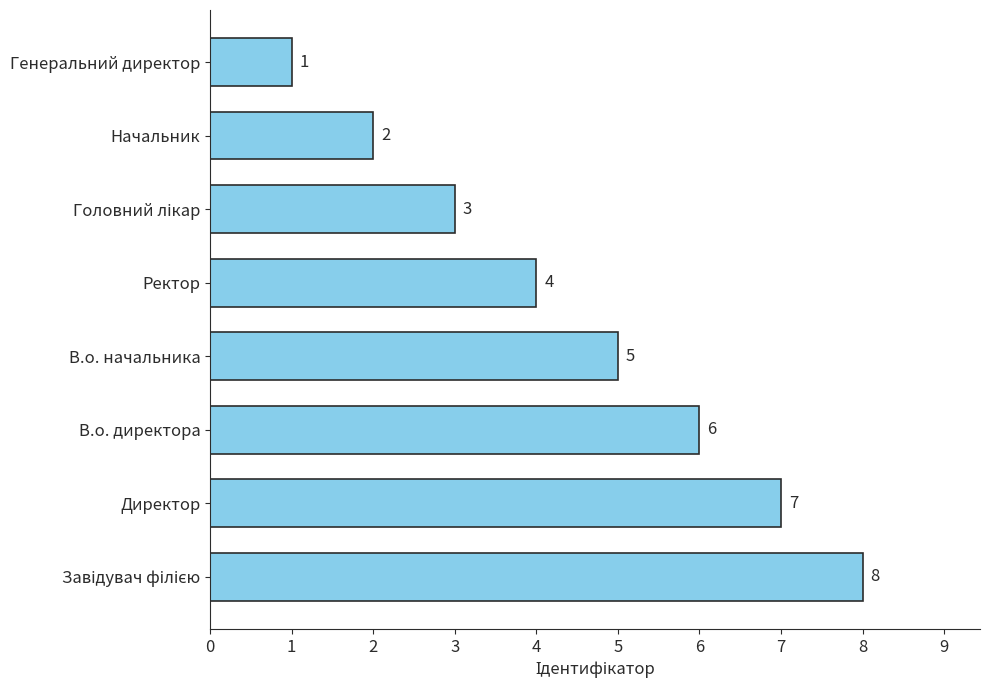

What is the difference between the maximum and minimum values?

7